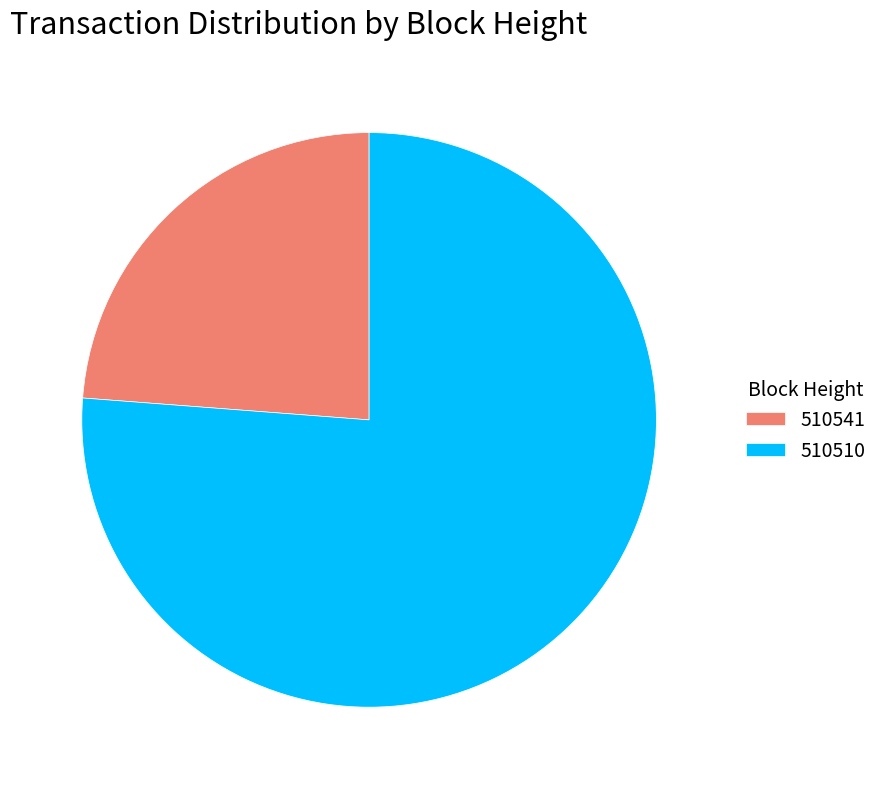

Do 510541 and 510510 together represent more than half of the pie?

Yes